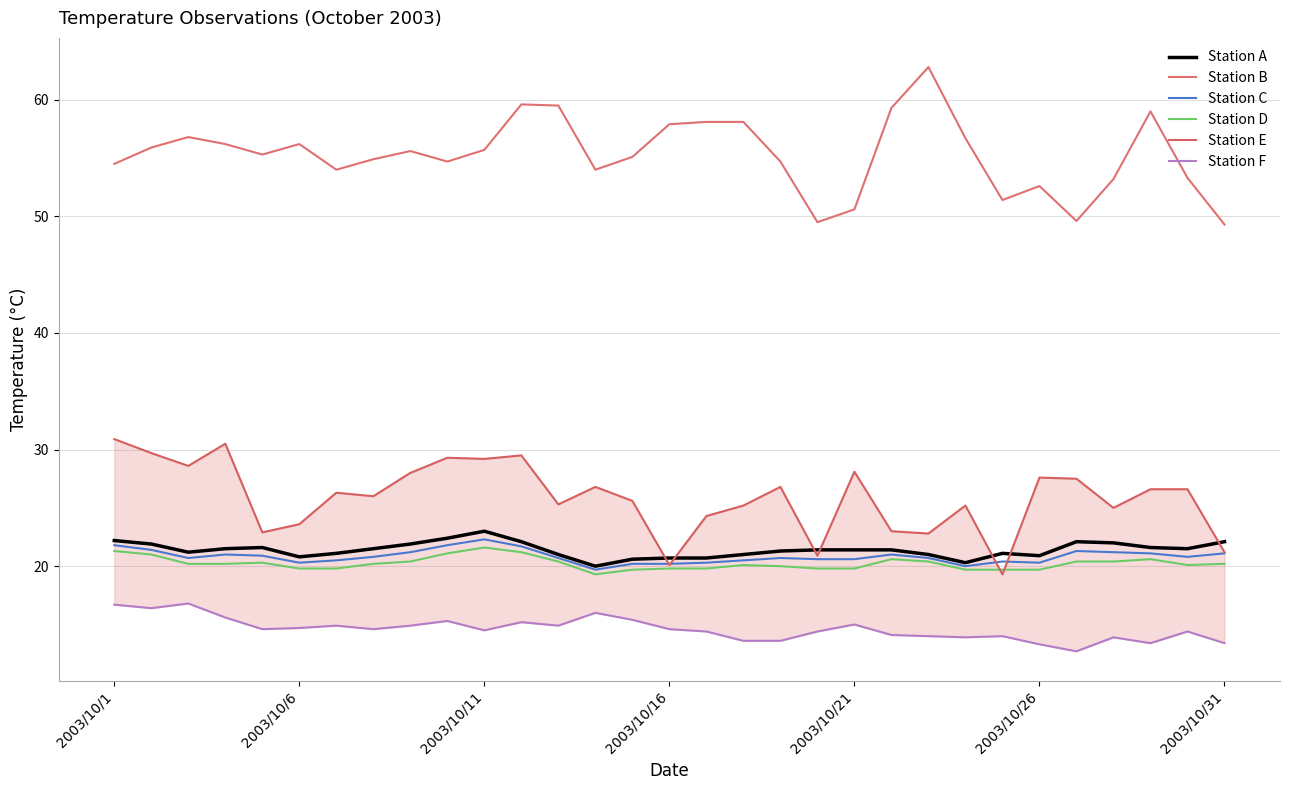

What is the highest value of the Station C series?

22.3